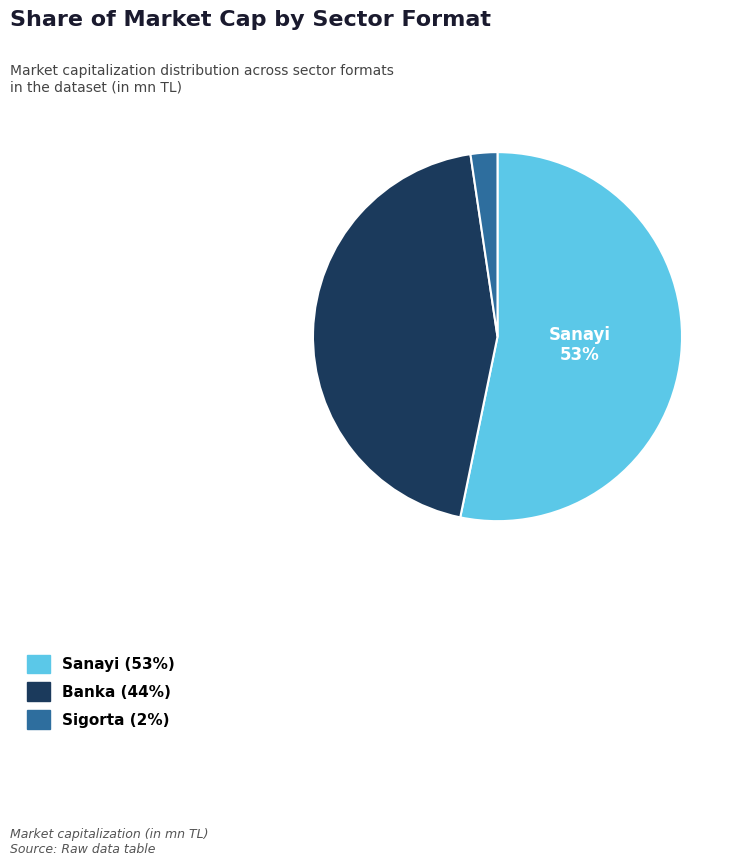

To the nearest percent, what is the average slice percentage?

33%